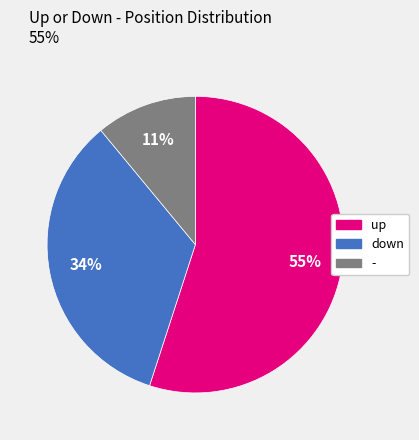

What is the smallest slice in the pie chart?

-